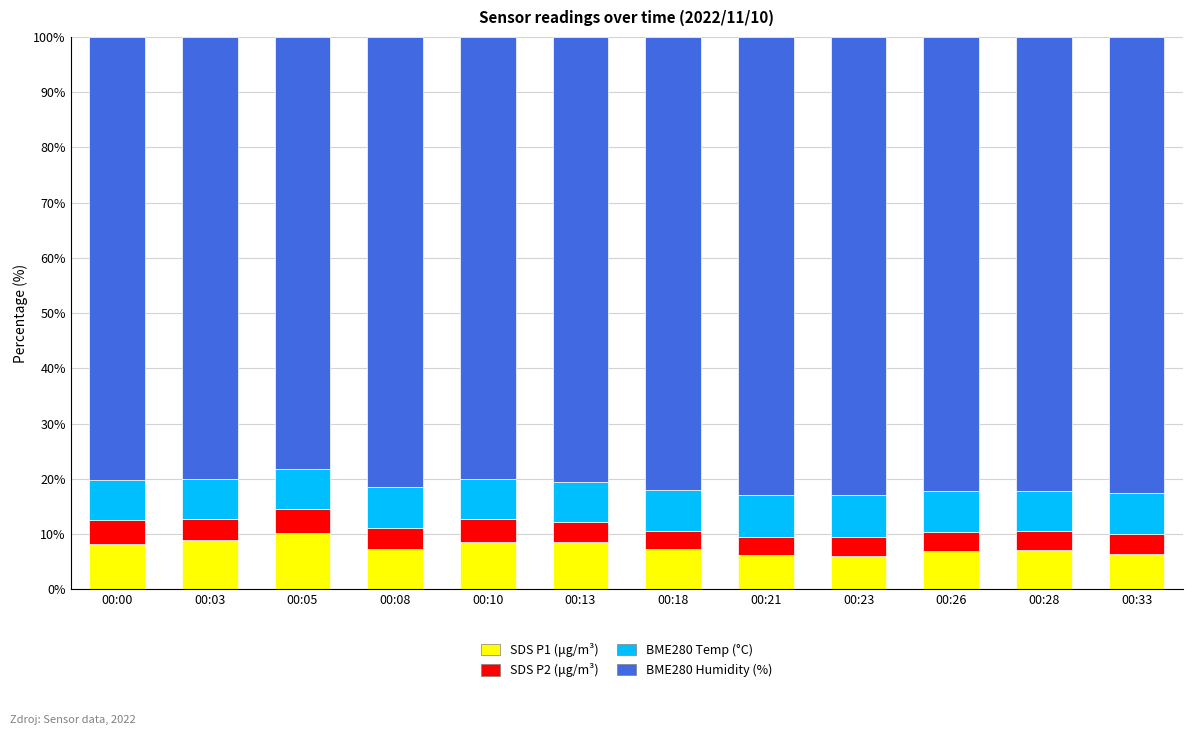

At which label does SDS P1 (μg/m³) first exceed 7?

00:00